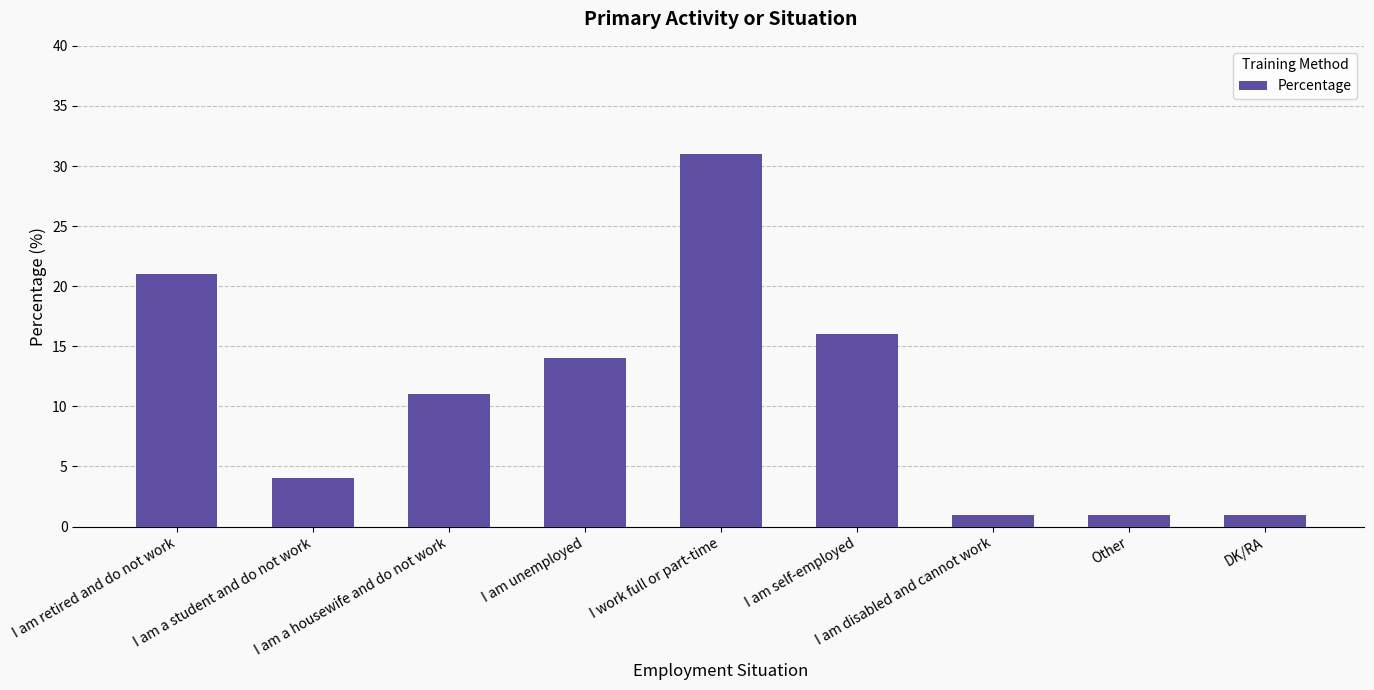

Reading right to left, list all the values displayed in this chart.

DK/RA=1	Other=1	I am disabled and cannot work=1	I am self-employed=16	I work full or part-time=31	I am unemployed=14	I am a housewife and do not work=11	I am a student and do not work=4	I am retired and do not work=21